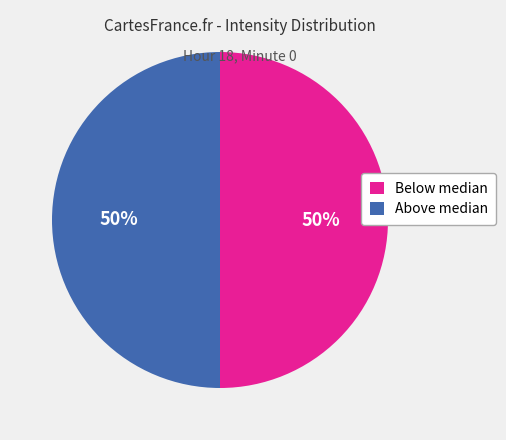

What is the ratio of the value at Below median to the value at Above median?

1.0